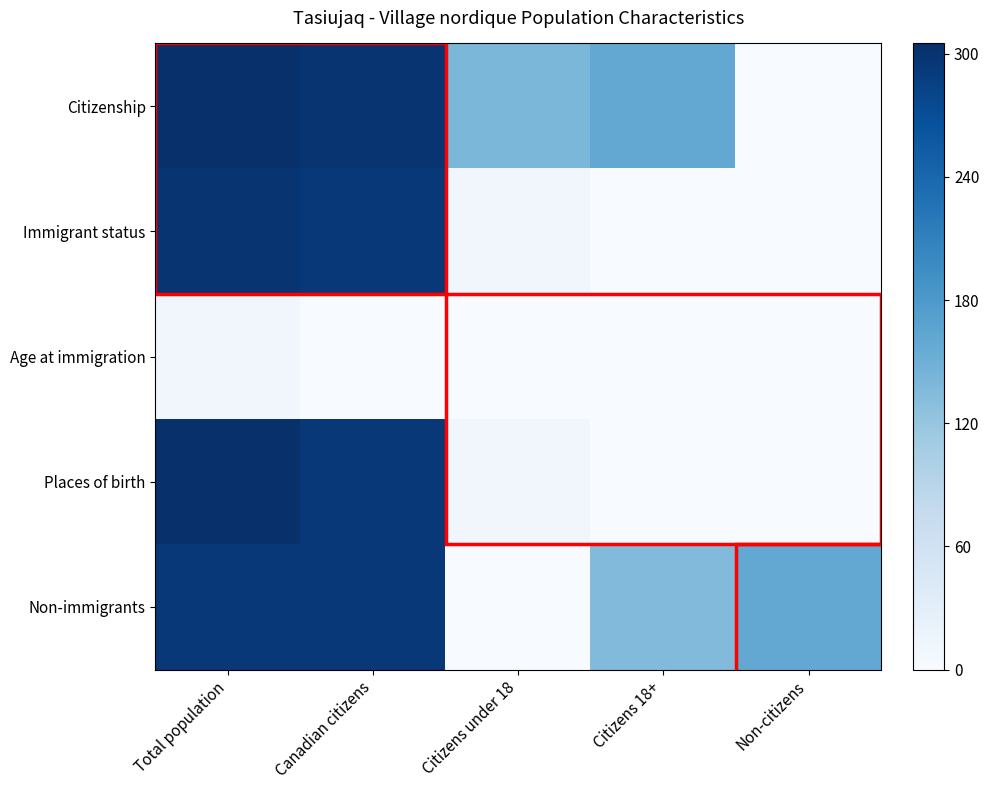

Which series has the largest range (max minus min)?

Citizenship